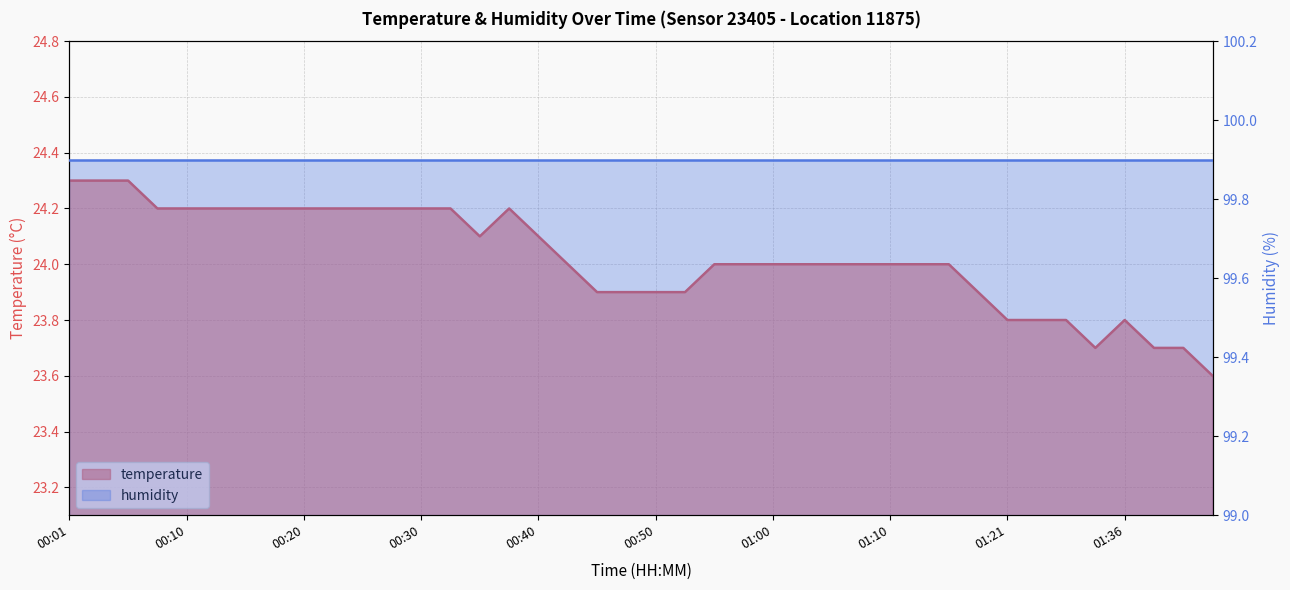

The value at 00:25 is 24.2. True or false?

True